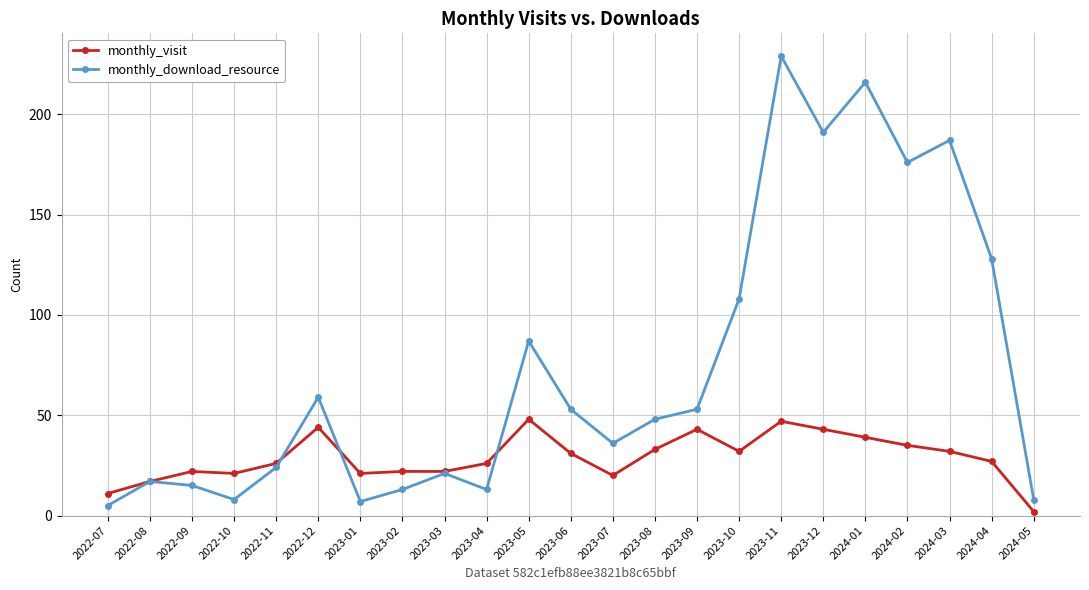

Reading left to right, extract all data points from this chart.

monthly_visit: 2022-07=11	2022-08=17	2022-09=22	2022-10=21	2022-11=26	2022-12=44	2023-01=21	2023-02=22	2023-03=22	2023-04=26	2023-05=48	2023-06=31	2023-07=20	2023-08=33	2023-09=43	2023-10=32	2023-11=47	2023-12=43	2024-01=39	2024-02=35	2024-03=32	2024-04=27	2024-05=2
monthly_download_resource: 2022-07=5	2022-08=17	2022-09=15	2022-10=8	2022-11=24	2022-12=59	2023-01=7	2023-02=13	2023-03=21	2023-04=13	2023-05=87	2023-06=53	2023-07=36	2023-08=48	2023-09=53	2023-10=108	2023-11=229	2023-12=191	2024-01=216	2024-02=176	2024-03=187	2024-04=128	2024-05=8